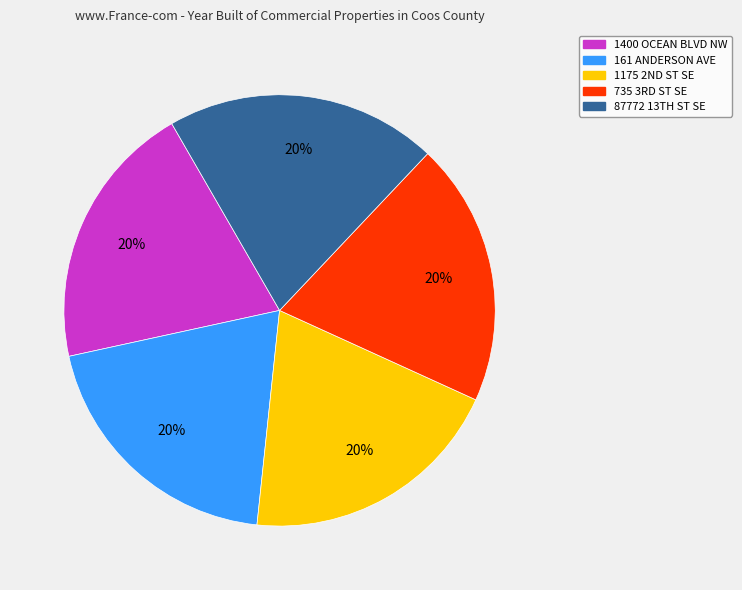

Is there a majority slice in this chart?

No